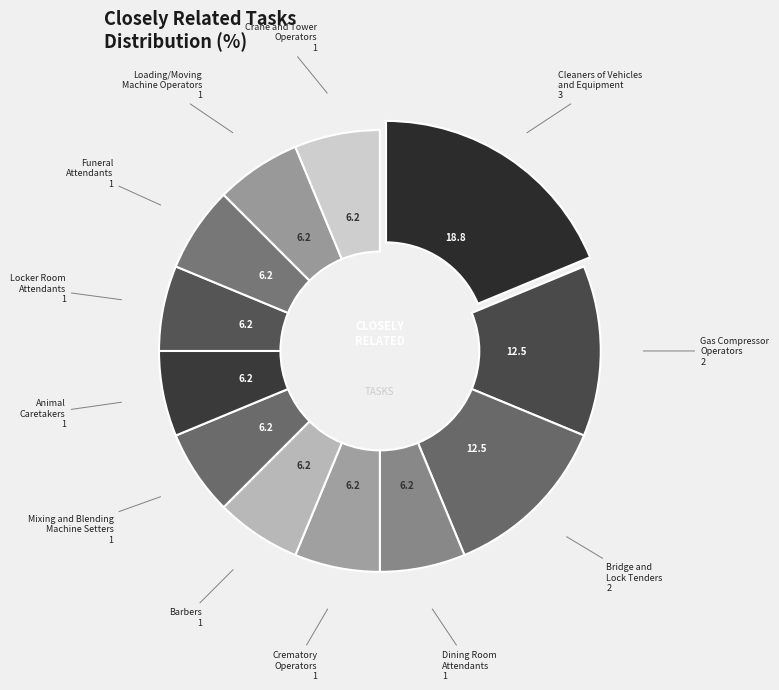

How many slices are in this pie chart?

12